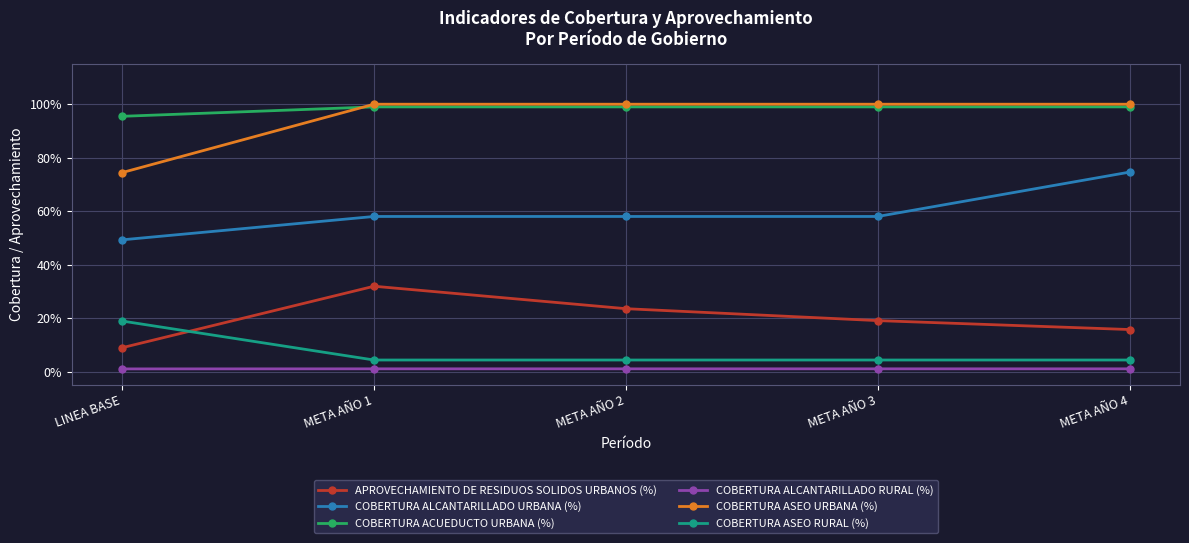

Does the chart display data point markers on the line(s)?

Yes